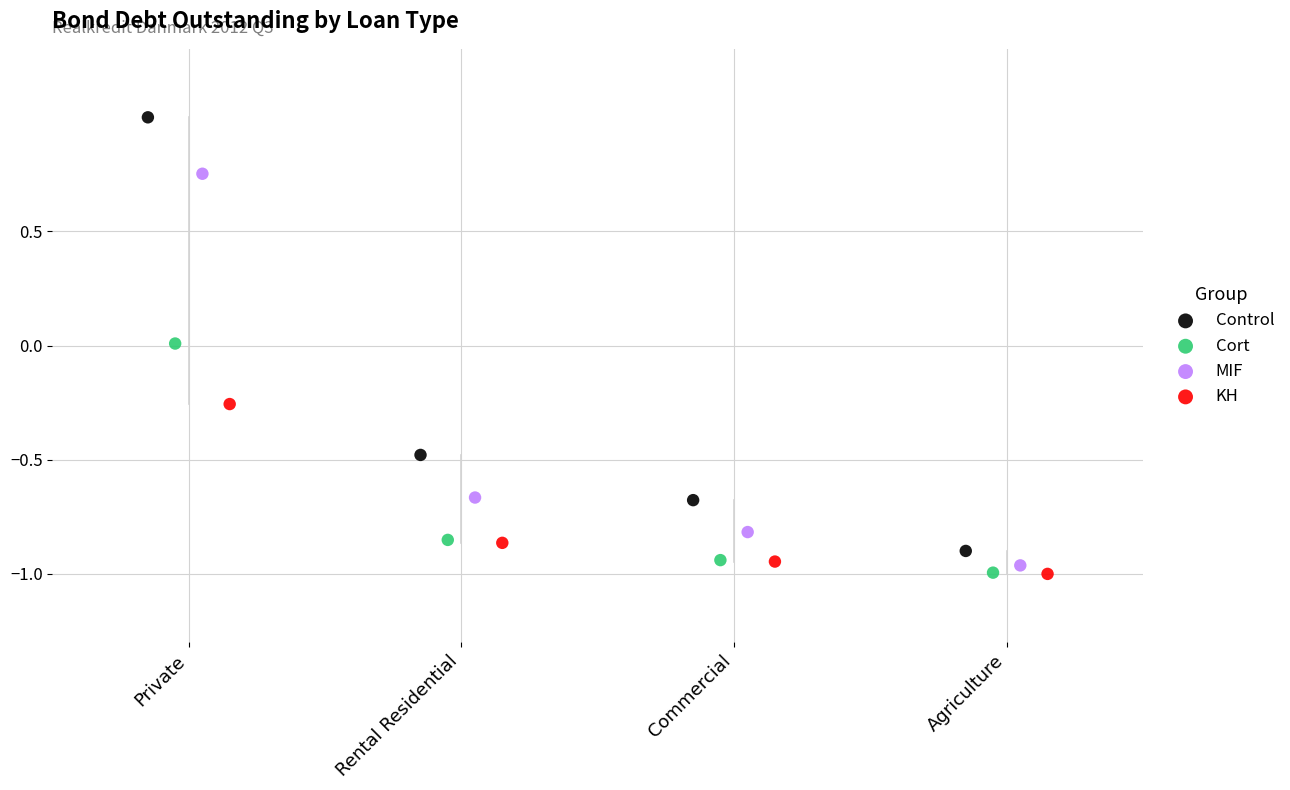

Which series reaches the maximum Y coordinate?

Control